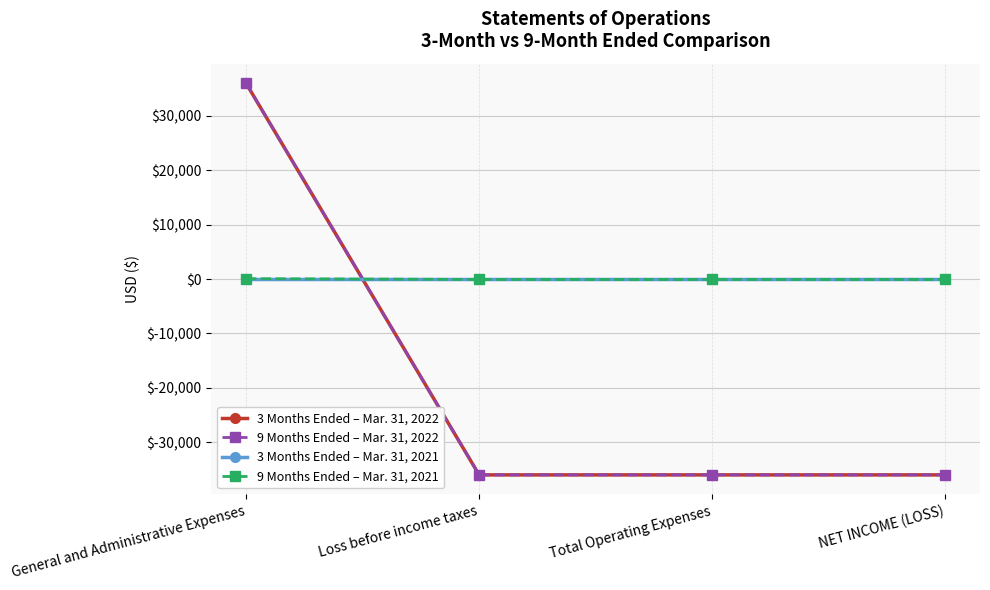

The 9 Months Ended – Mar. 31, 2021 series shows -20 at Loss before income taxes. True or false?

False